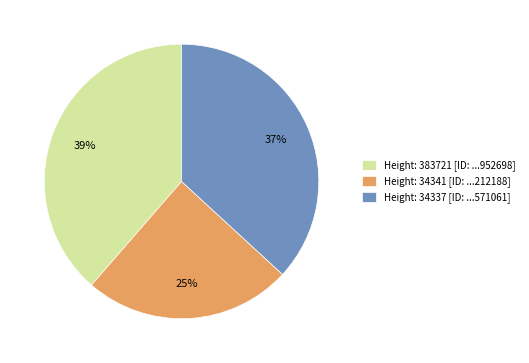

To the nearest percent, what is the difference between the largest and smallest slice percentages?

14%